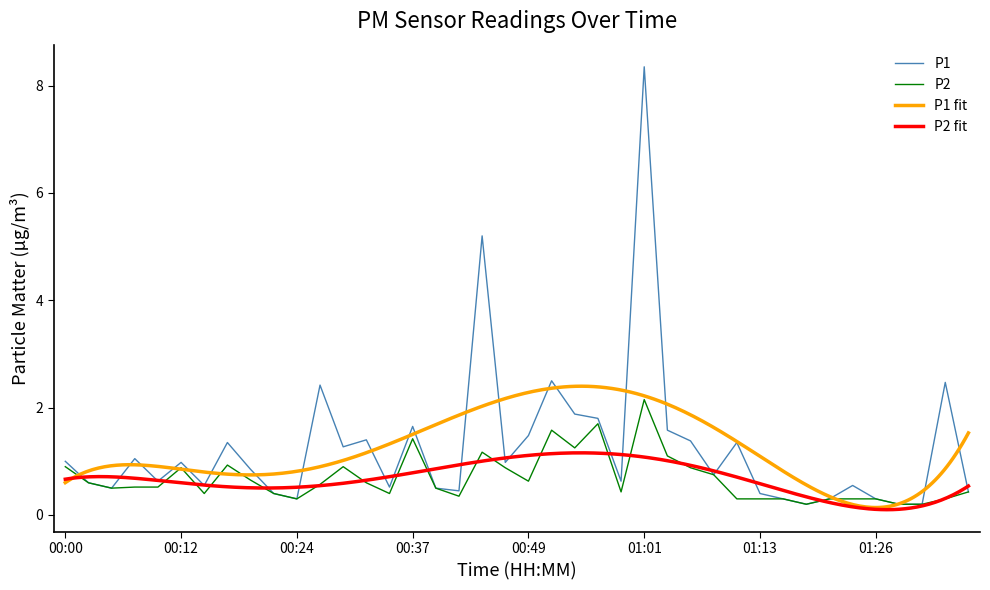

True or false: P1 has more than 2 interior local peaks.

True